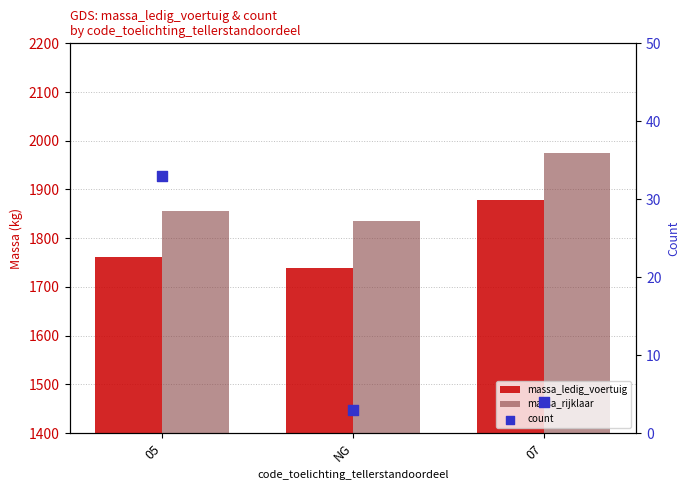

What are all the series names shown in the legend?

massa_ledig_voertuig, massa_rijklaar, count